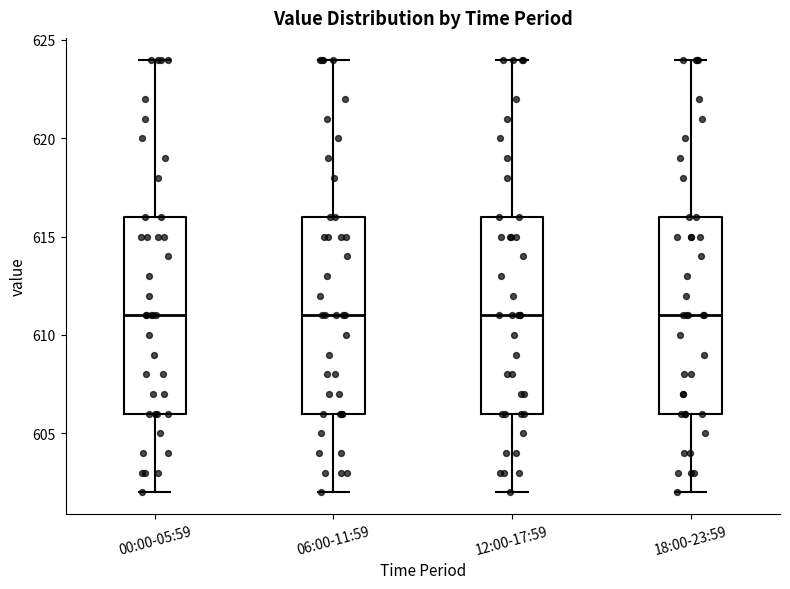

Reading left to right, transcribe this box plot: for each box, give where its median line is, the range the box spans, and where its two whiskers end, as read against the y-axis. The values are not printed on the chart, so give them approximately, as read against the axis.

00:00-05:59: median 611, box 606 to 616, whiskers 602 to 624
06:00-11:59: median 611, box 606 to 616, whiskers 602 to 624
12:00-17:59: median 611, box 606 to 616, whiskers 602 to 624
18:00-23:59: median 611, box 606 to 616, whiskers 602 to 624